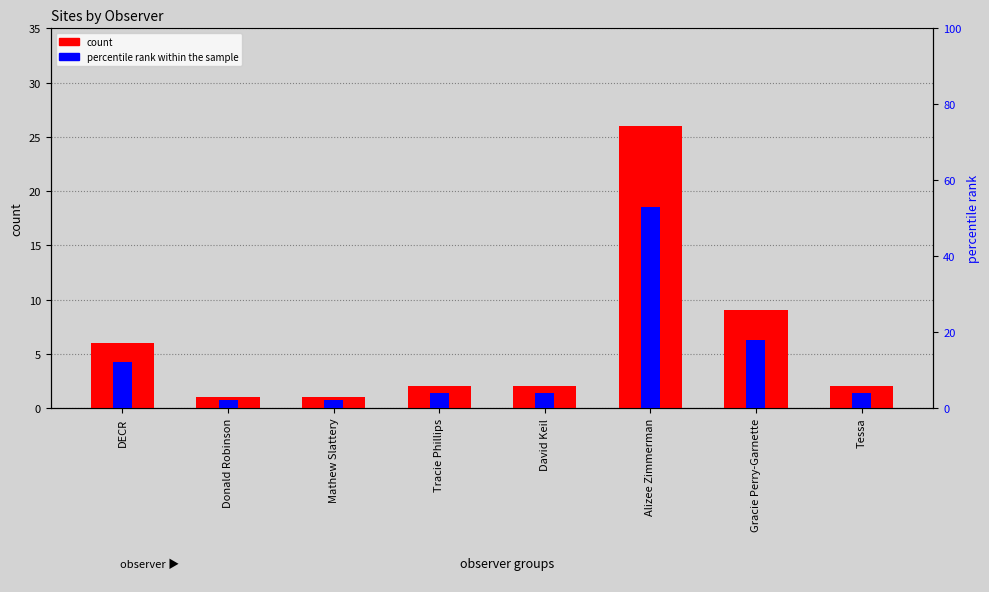

What is the label of the 6th bar from the left?

Alizee Zimmerman